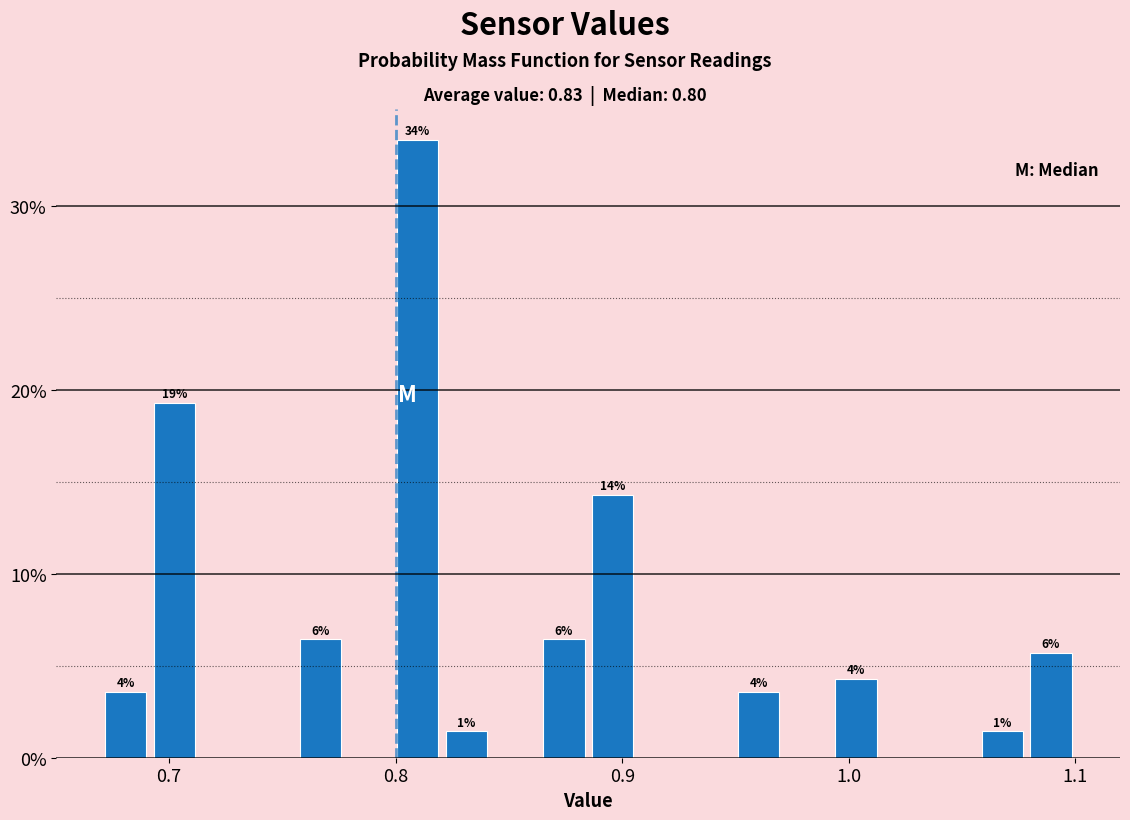

Read against the x-axis, roughly where is the centre of the tallest bar?

0.81